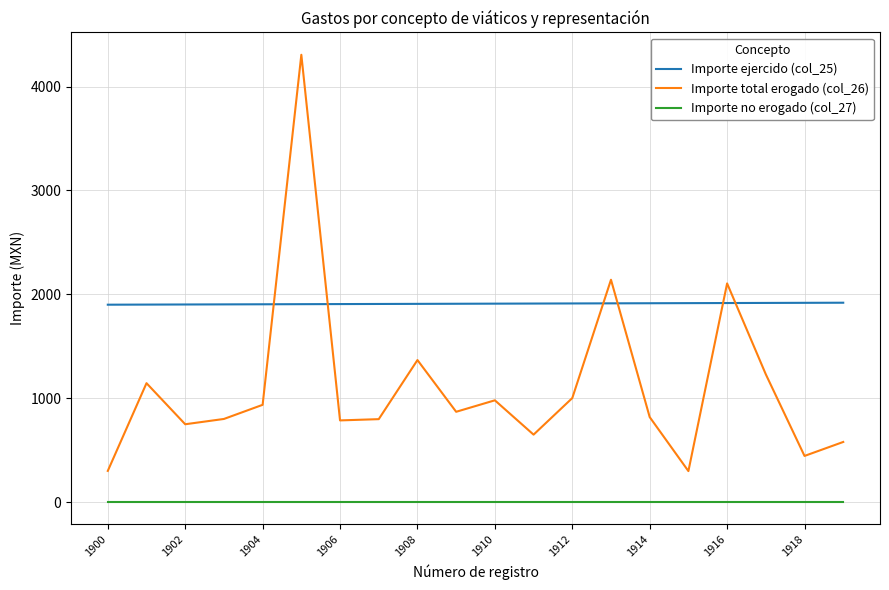

Which series has the largest range (max minus min)?

Importe total erogado (col_26)